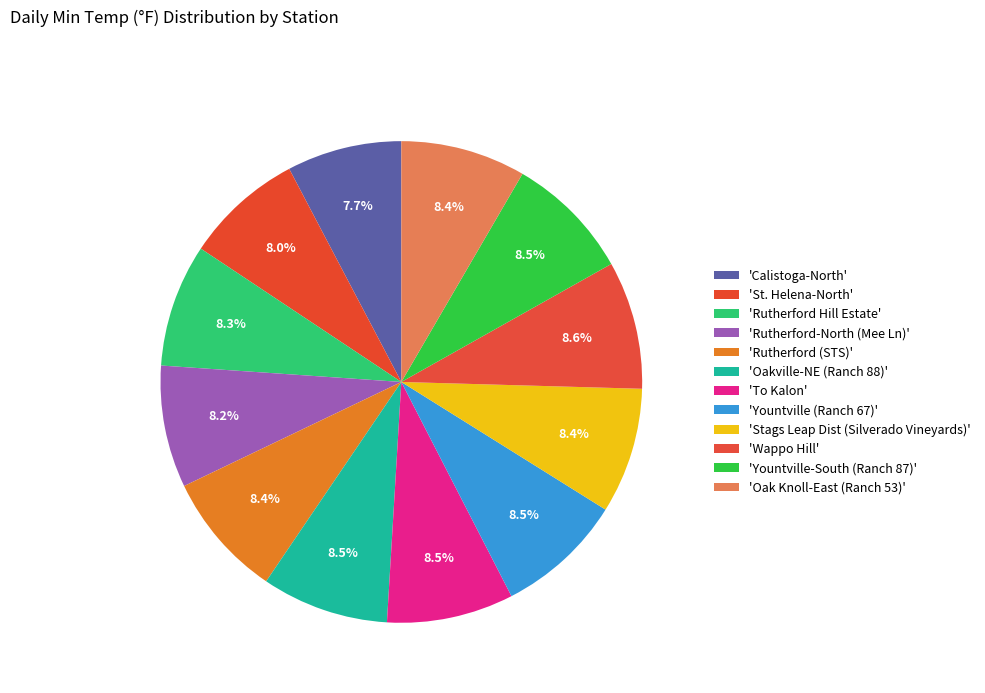

How many segments does this pie chart have?

12